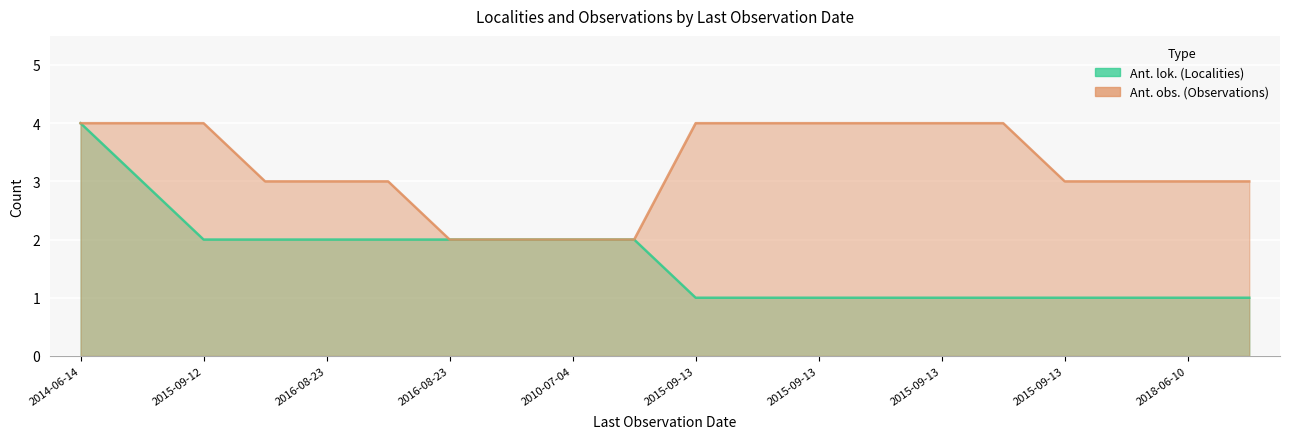

Is the value of Ant. lok. at 2015-09-13 greater than the value of Ant. obs. at 2015-09-13?

No